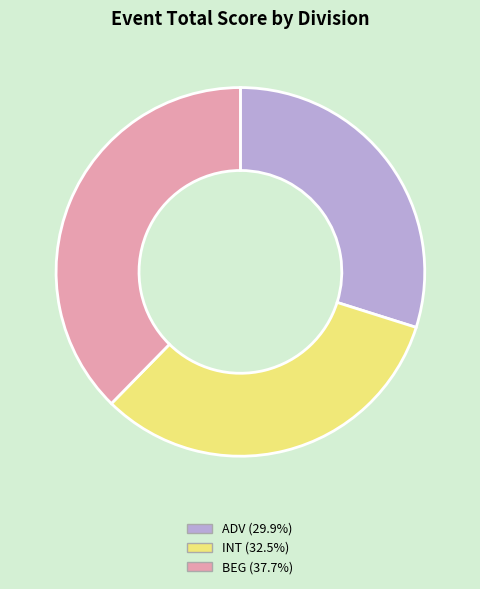

The ADV slice represents 30% of the pie. True or false?

True